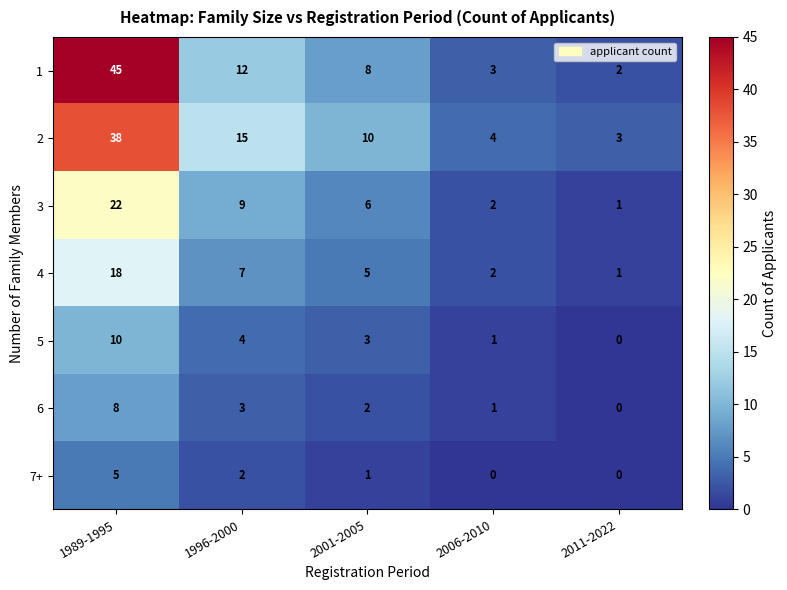

At 2001-2005, list the series in order from largest to smallest.

2, 1, 3, 4, 5, 6, 7+